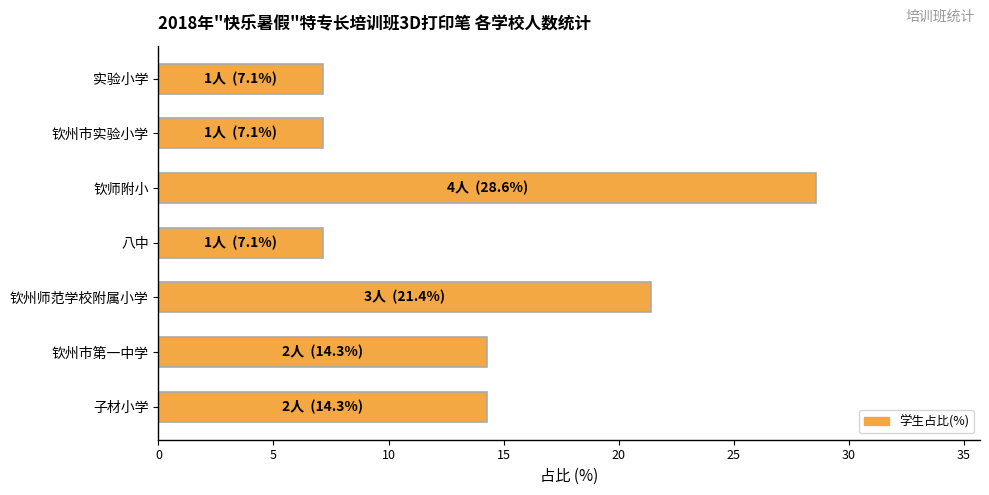

What is the maximum value shown in the chart?

28.6